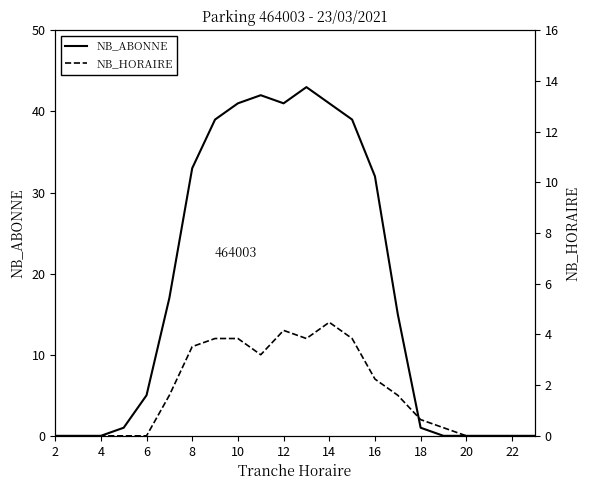

At how many categories does at least one series exceed 0?

15